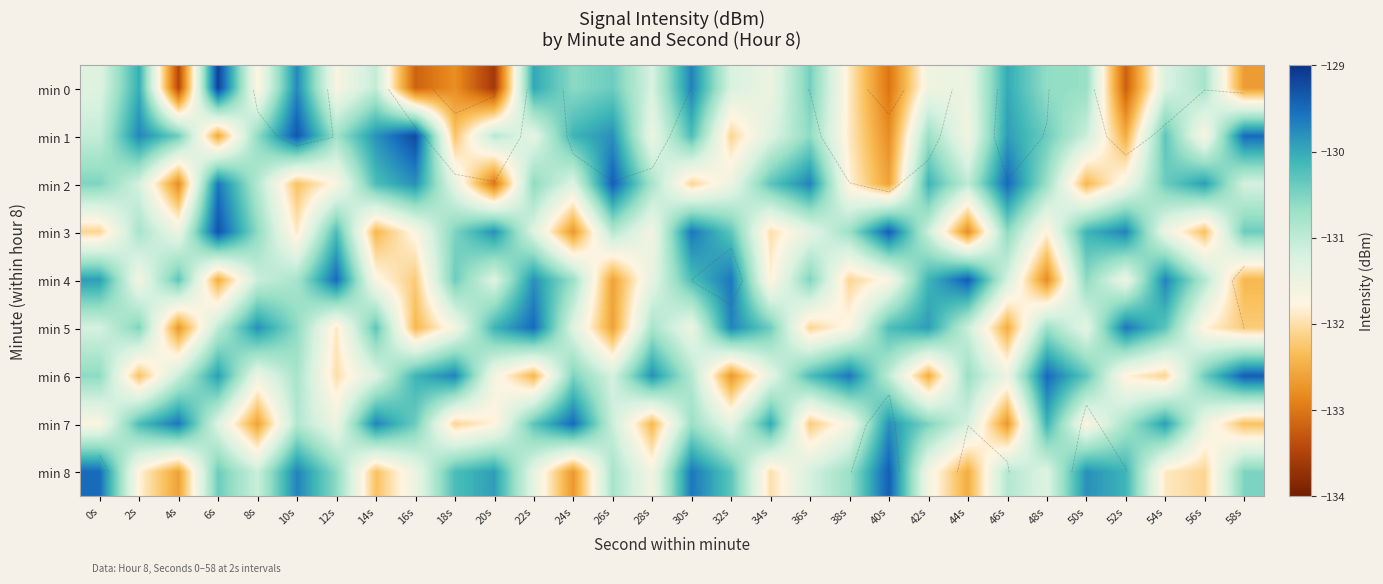

What value does the min 8 series have at 36s?

-131.2